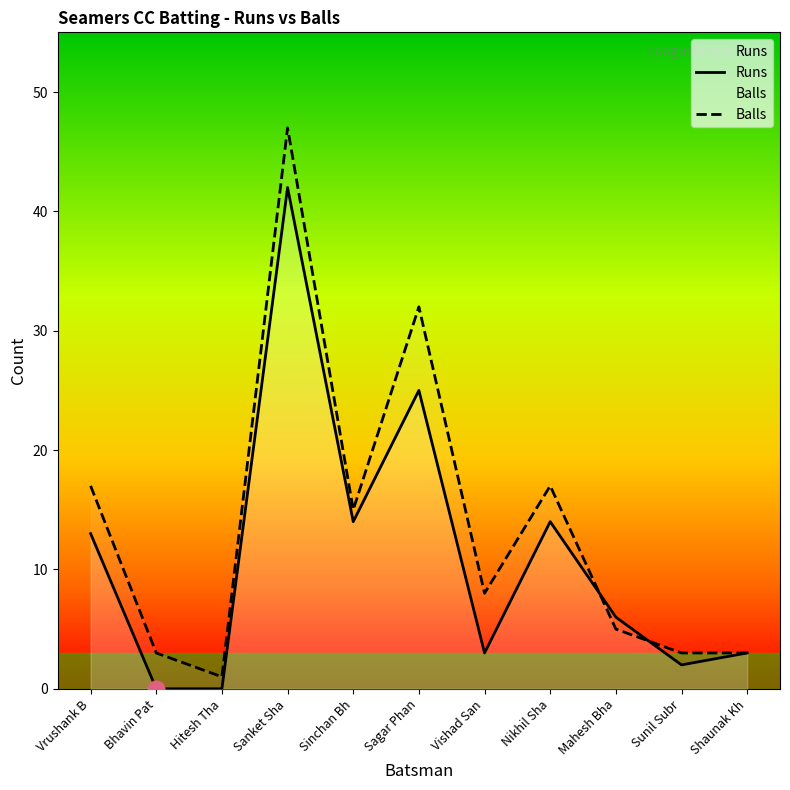

What is the difference between the maximum and second lowest values in the Balls series?

44